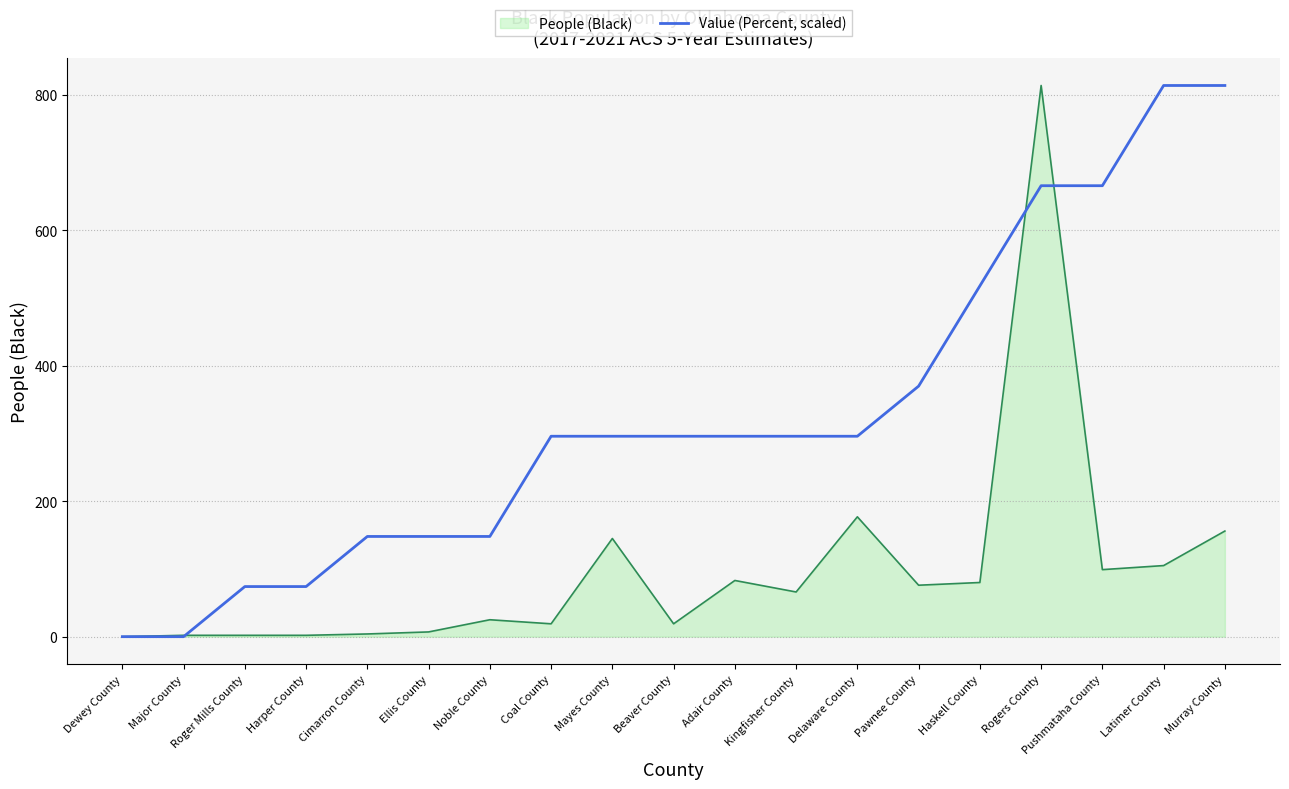

Rank the series by their average value, from lowest to highest.

People (Black), Value (Percent, scaled)